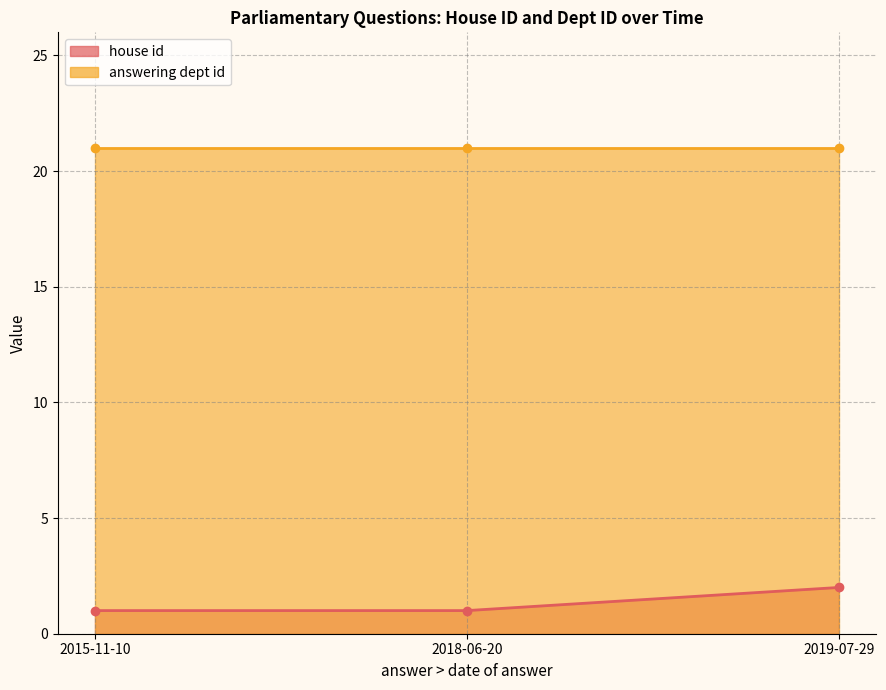

Is it true that answering dept id equals 21 at 2018-06-20?

True